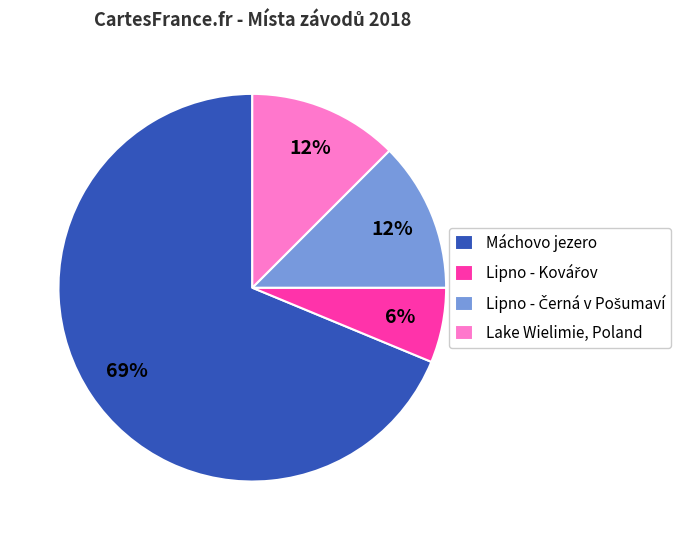

Which has a higher value, Máchovo jezero or Lake Wielimie, Poland?

Máchovo jezero